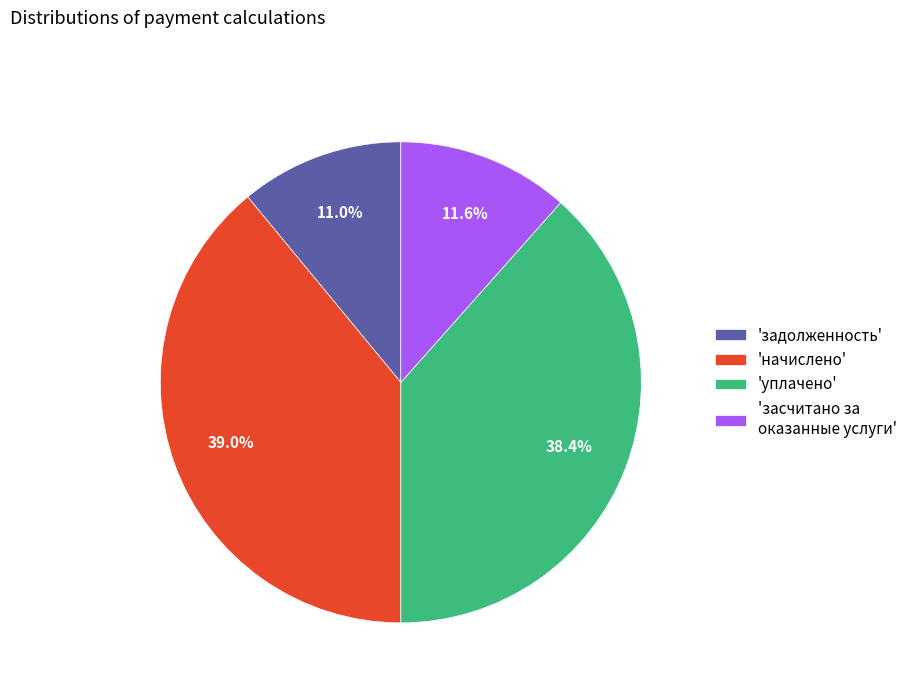

What is the total percentage of 'задолженность' and 'начислено'?

50.0%